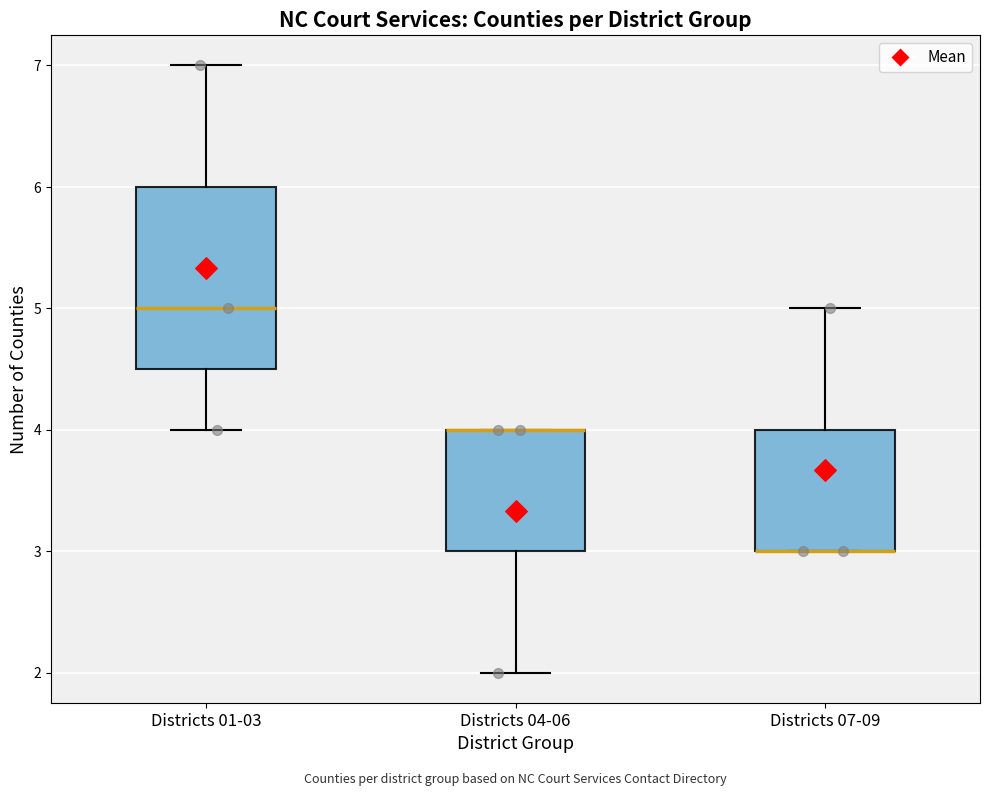

Reading left to right, read every box against the y-axis: the position of its median line, the range the box covers, and the ends of its whiskers. The values are not printed on the chart, so give them approximately, as read against the axis.

Districts 01-03: median 5.0, box 4.5 to 6.0, whiskers 4.0 to 7.0
Districts 04-06: median 4.0 (drawn on the box's upper edge), box 3.0 to 4.0, whiskers 2.0 to 4.0
Districts 07-09: median 3.0 (drawn on the box's lower edge), box 3.0 to 4.0, whiskers 3.0 to 5.0